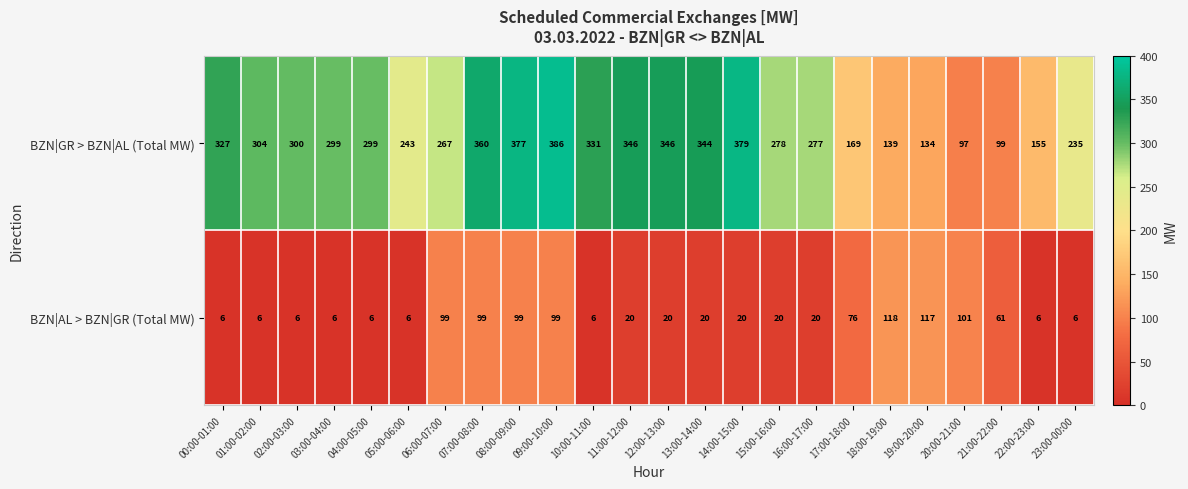

How many values in the BZN|AL > BZN|GR (Total MW) series are below 20?

9